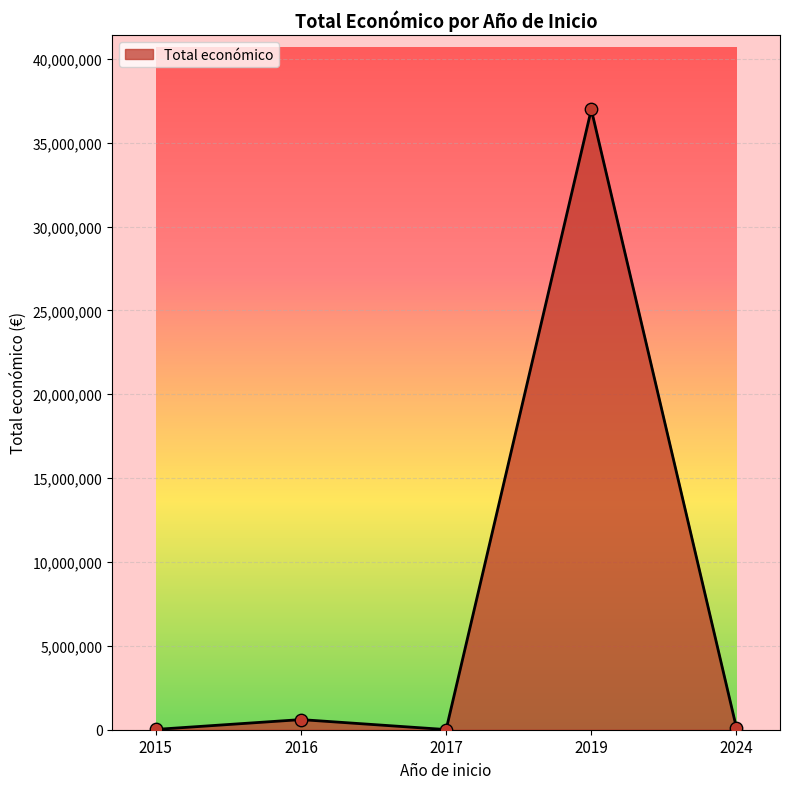

What is the ratio of the value at 2019 to the value at 2016?

61.2